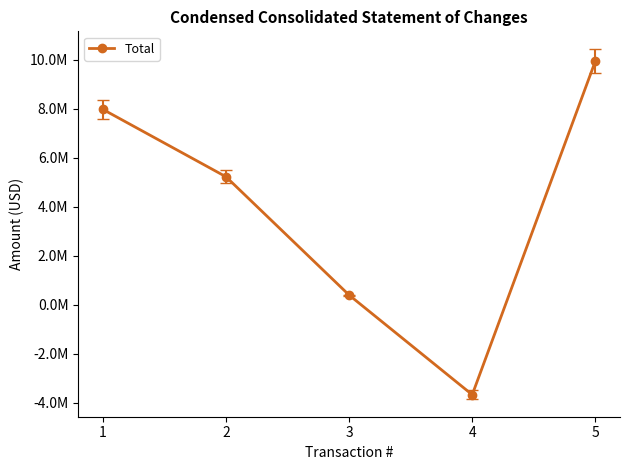

What is the sum of all values?

19906262